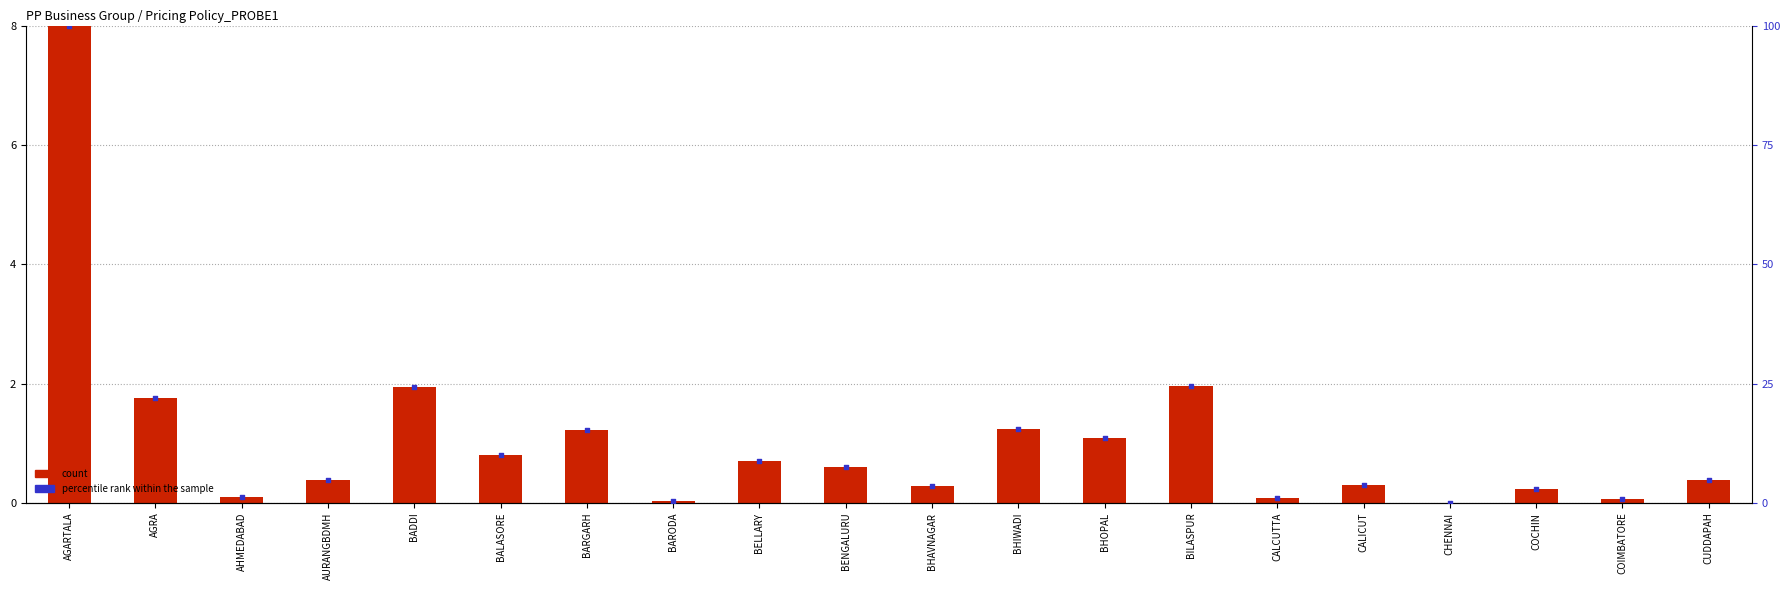

Which series reaches the minimum Y coordinate?

count